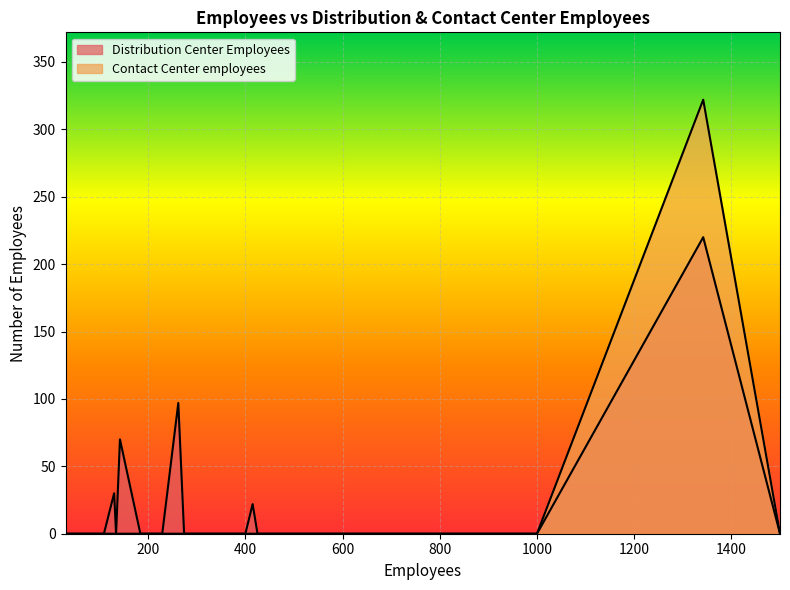

Rank the series at 100 from lowest to highest value.

Distribution Center Employees, Contact Center employees